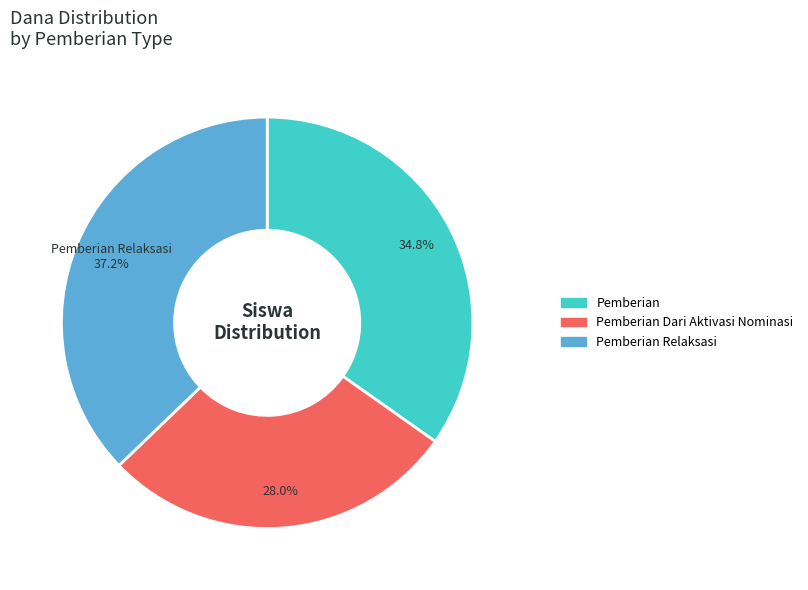

Rank the categories by value from lowest to highest.

Pemberian Dari Aktivasi Nominasi, Pemberian, Pemberian Relaksasi